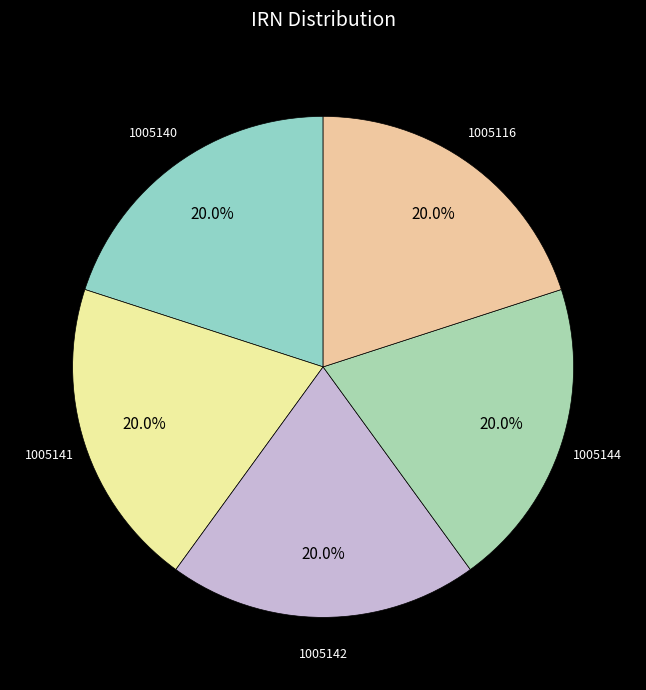

Count the number of slices in the pie.

5